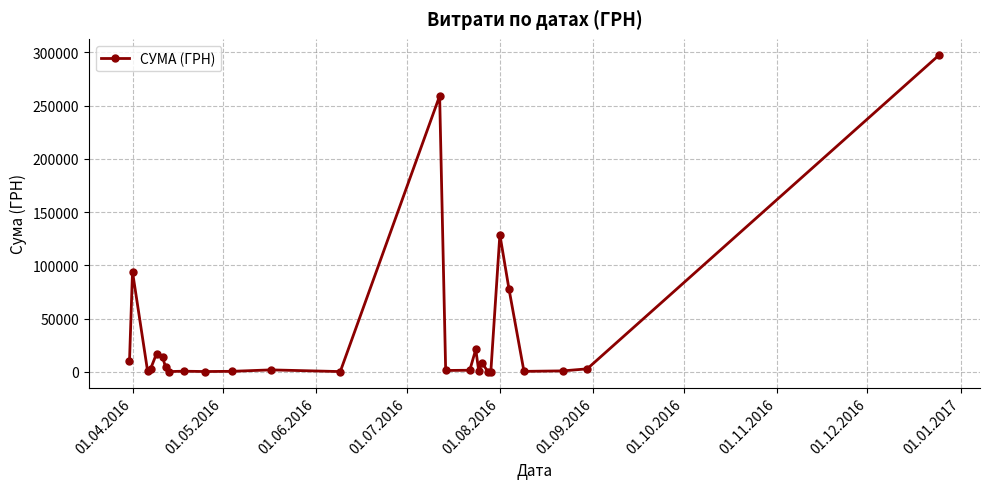

What is the maximum value shown in the chart?

297743.9